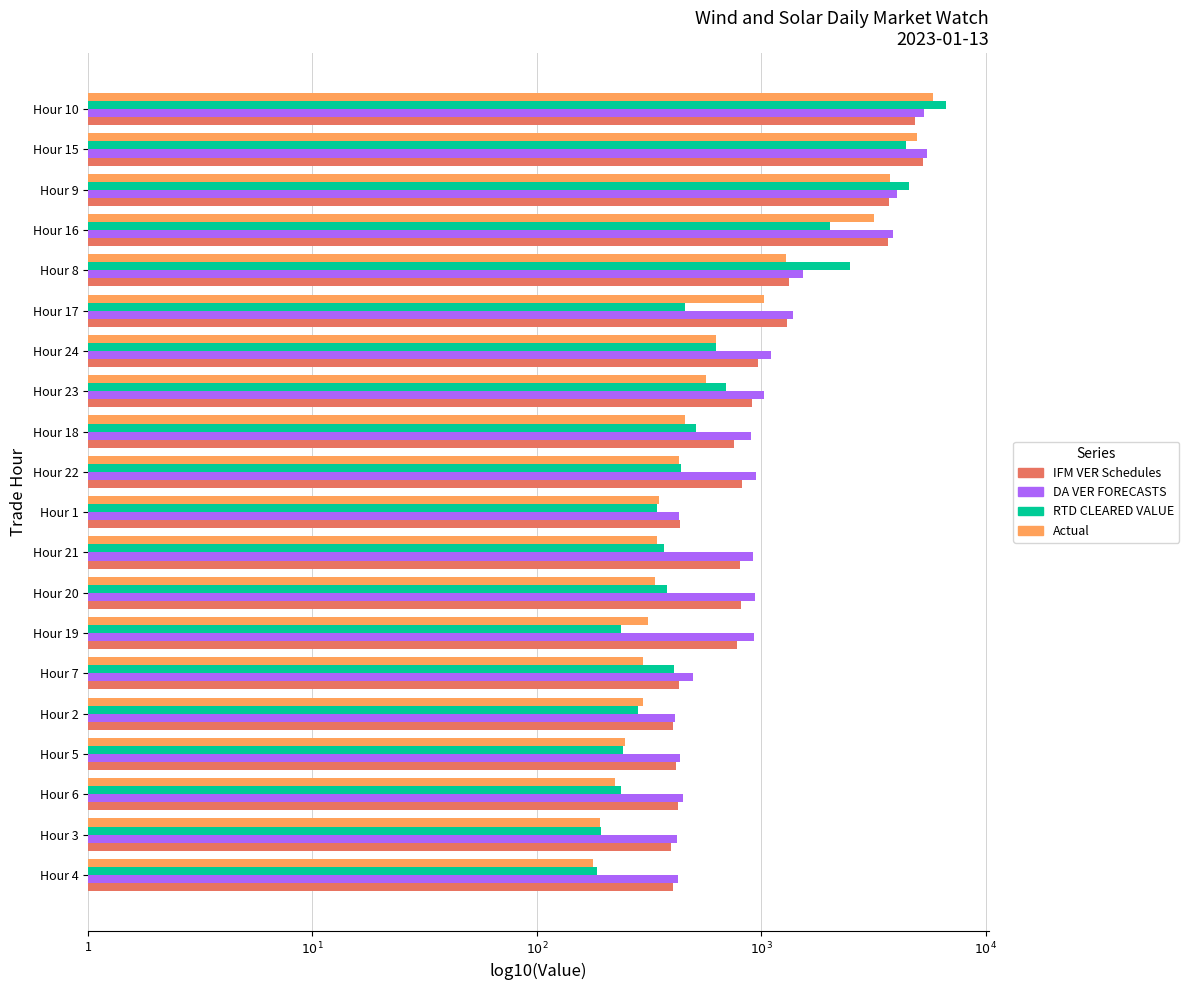

What are all the series names shown in the legend?

IFM VER Schedules, DA VER FORECASTS, RTD CLEARED VALUE, Actual